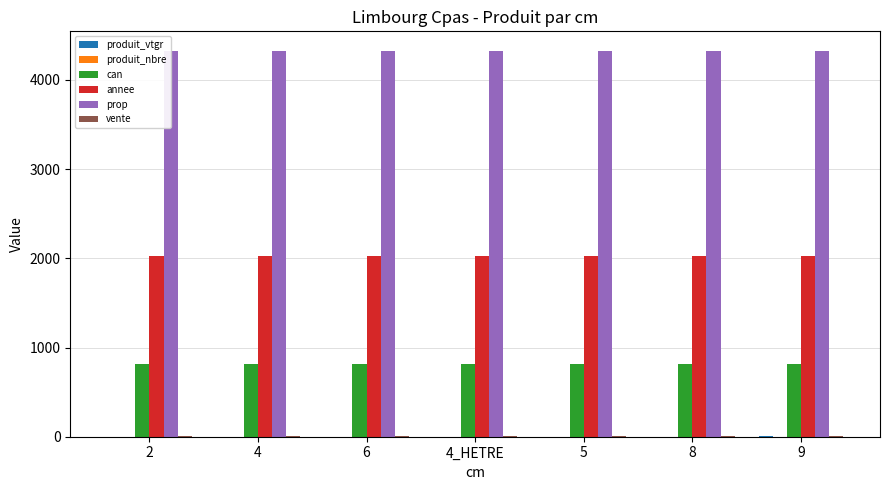

What is the maximum value for prop?

4328.0